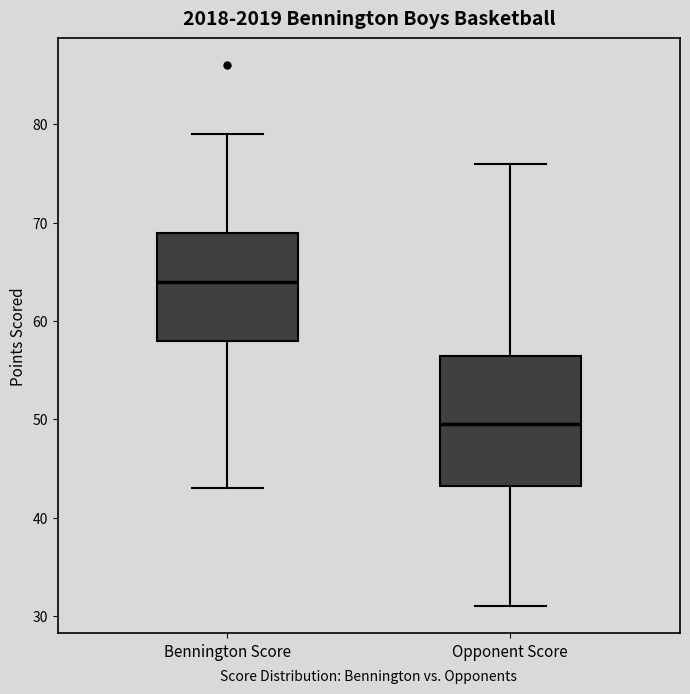

Which box has the lowest median line?

Opponent Score